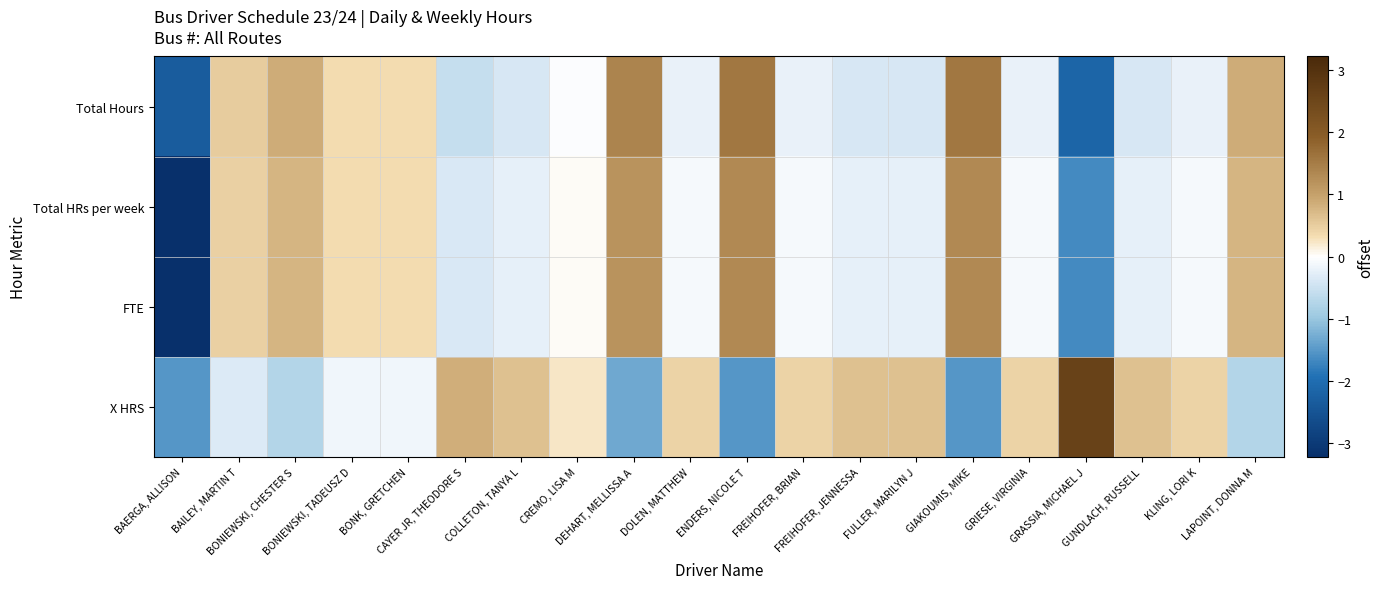

At which category is the sum across all series the highest?

ENDERS, NICOLE T